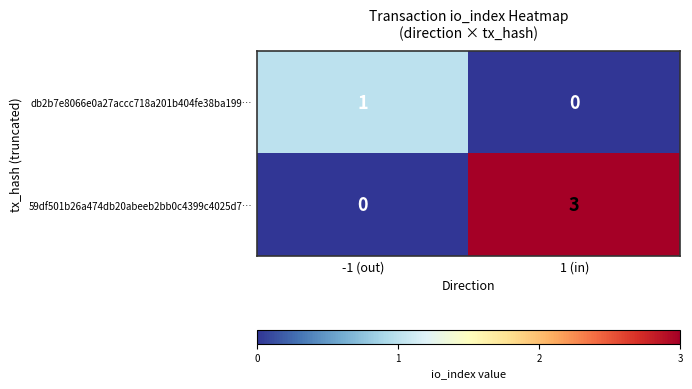

At which label does db2b7e8066e0a27accc718a201b404fe38ba199… reach its minimum?

1 (in)